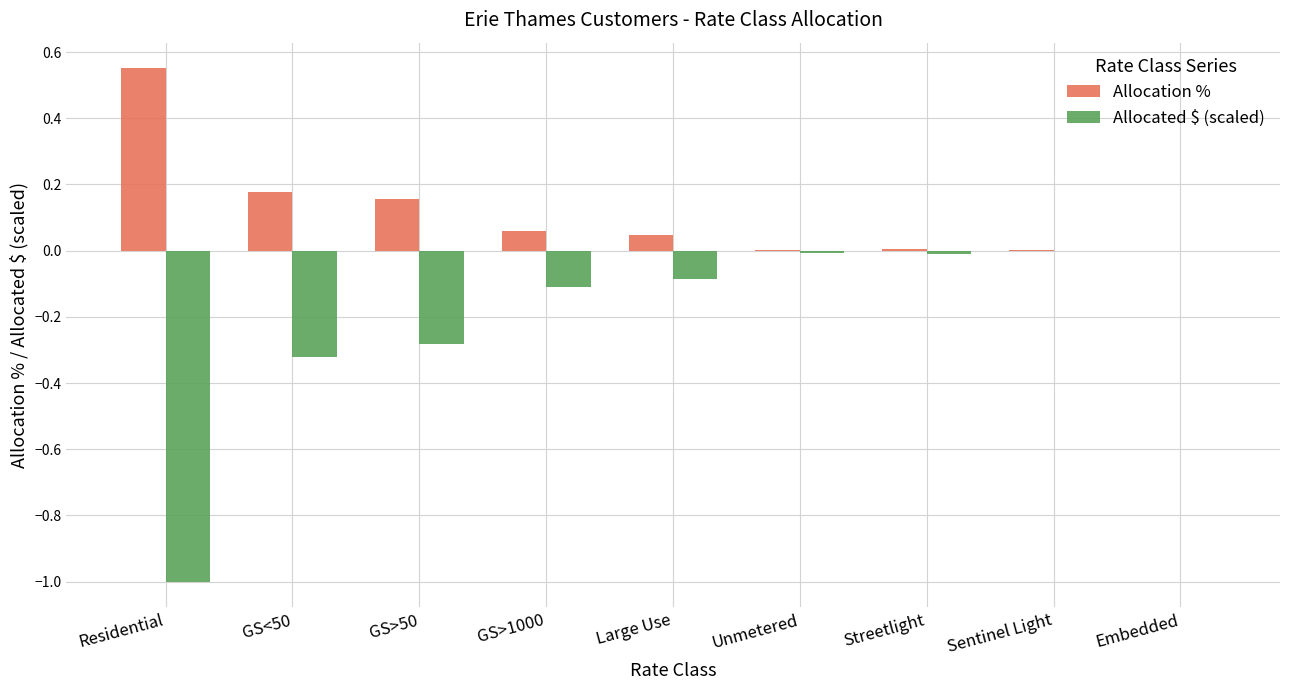

How many groups of bars are there?

9